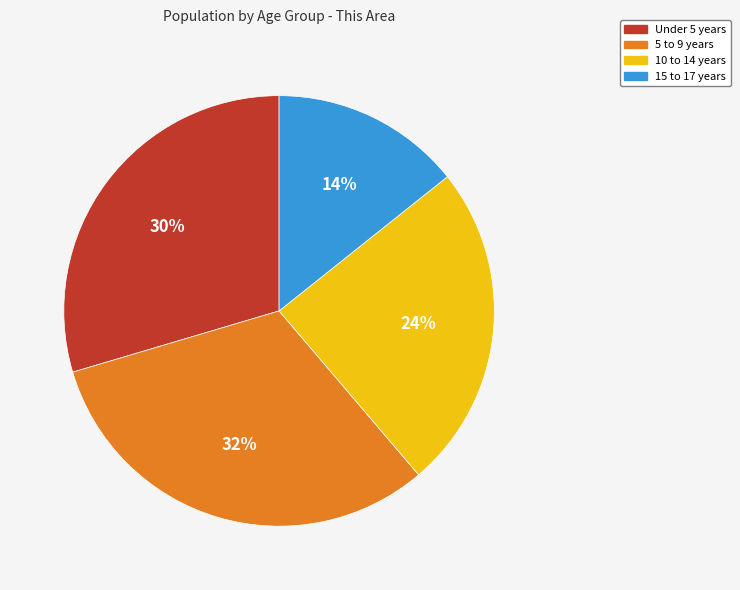

Which category has the biggest portion of the pie?

5 to 9 years